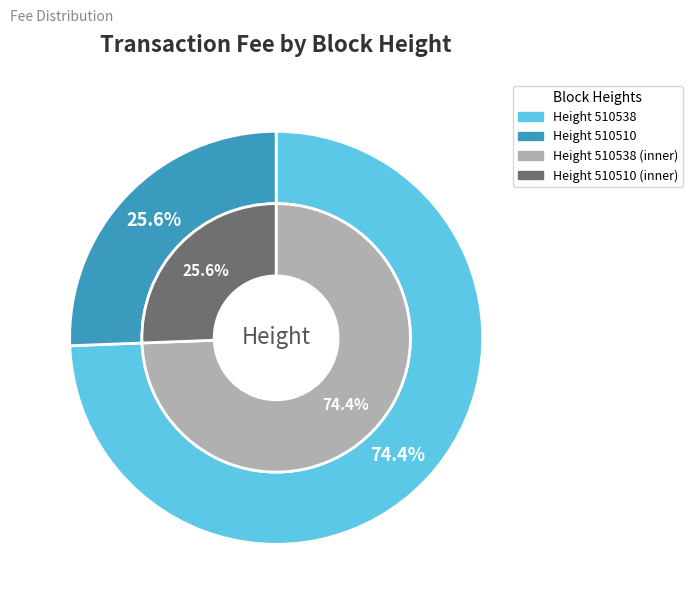

Which has a higher value, 510538 or 510510?

510538